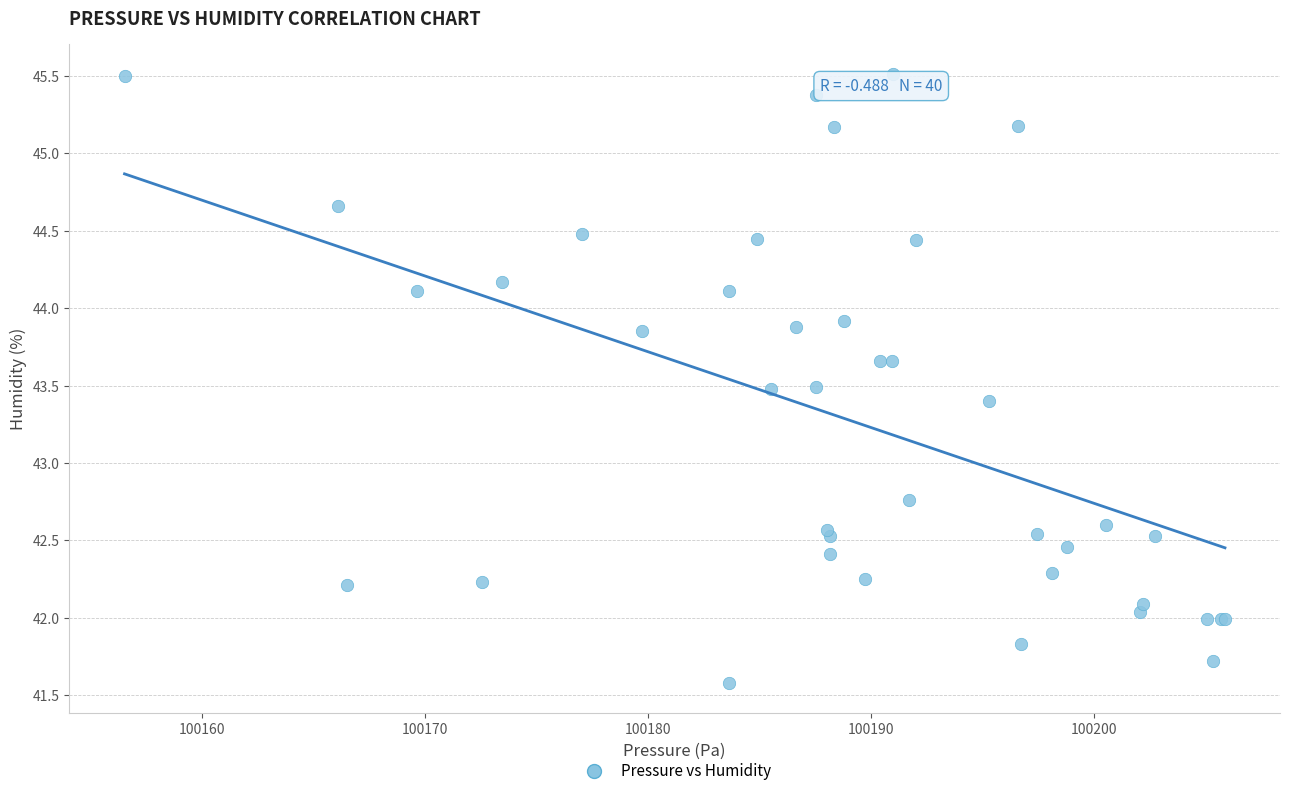

What Y value in the scatter plot is closest to 43?

42.8